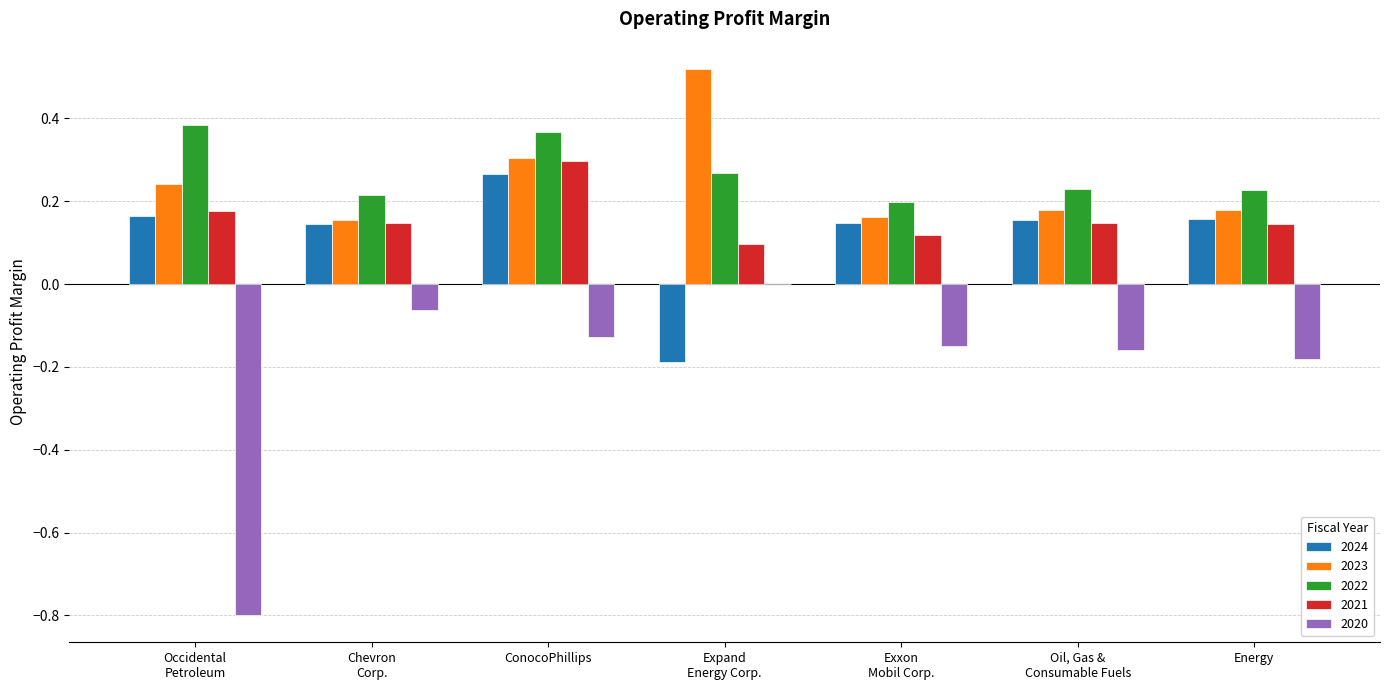

Is it true that 2023 equals 0.2 at Energy?

True